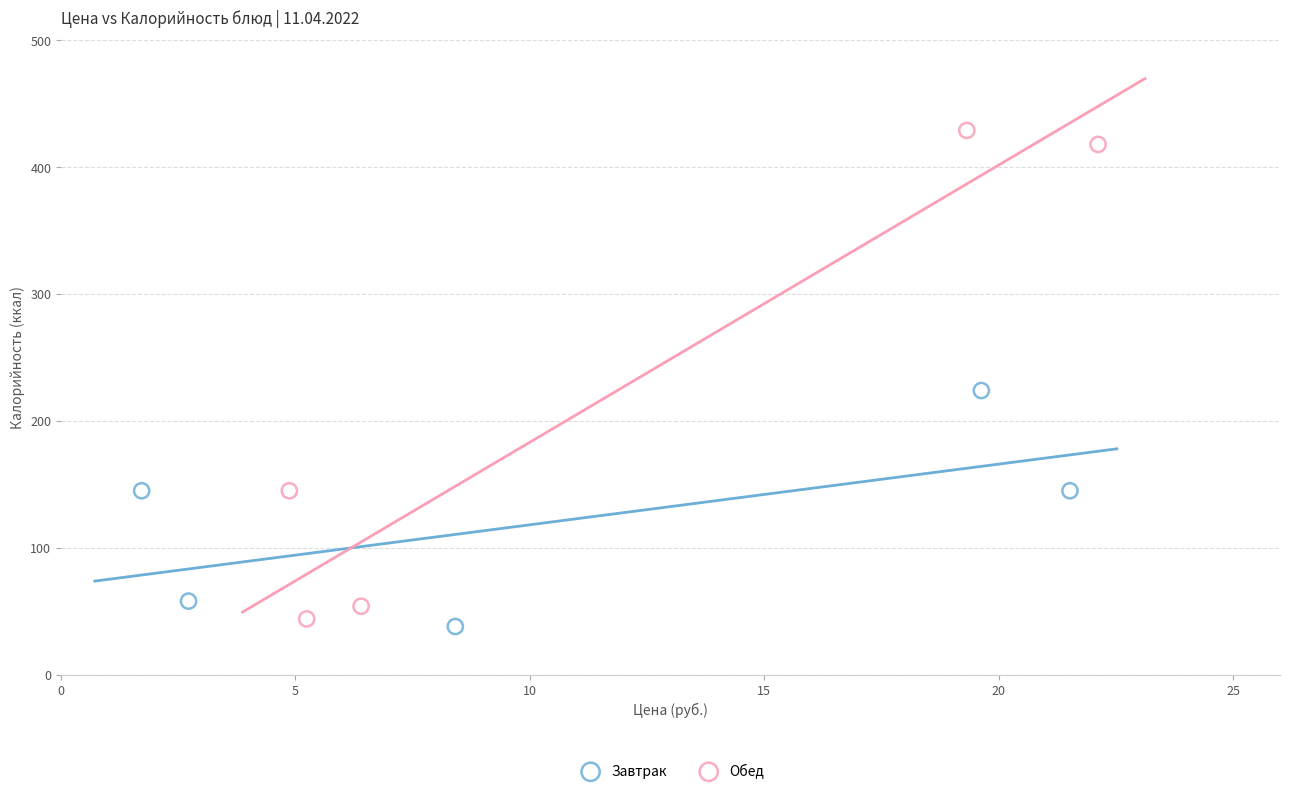

Which series has the largest Y range (max minus min)?

Обед